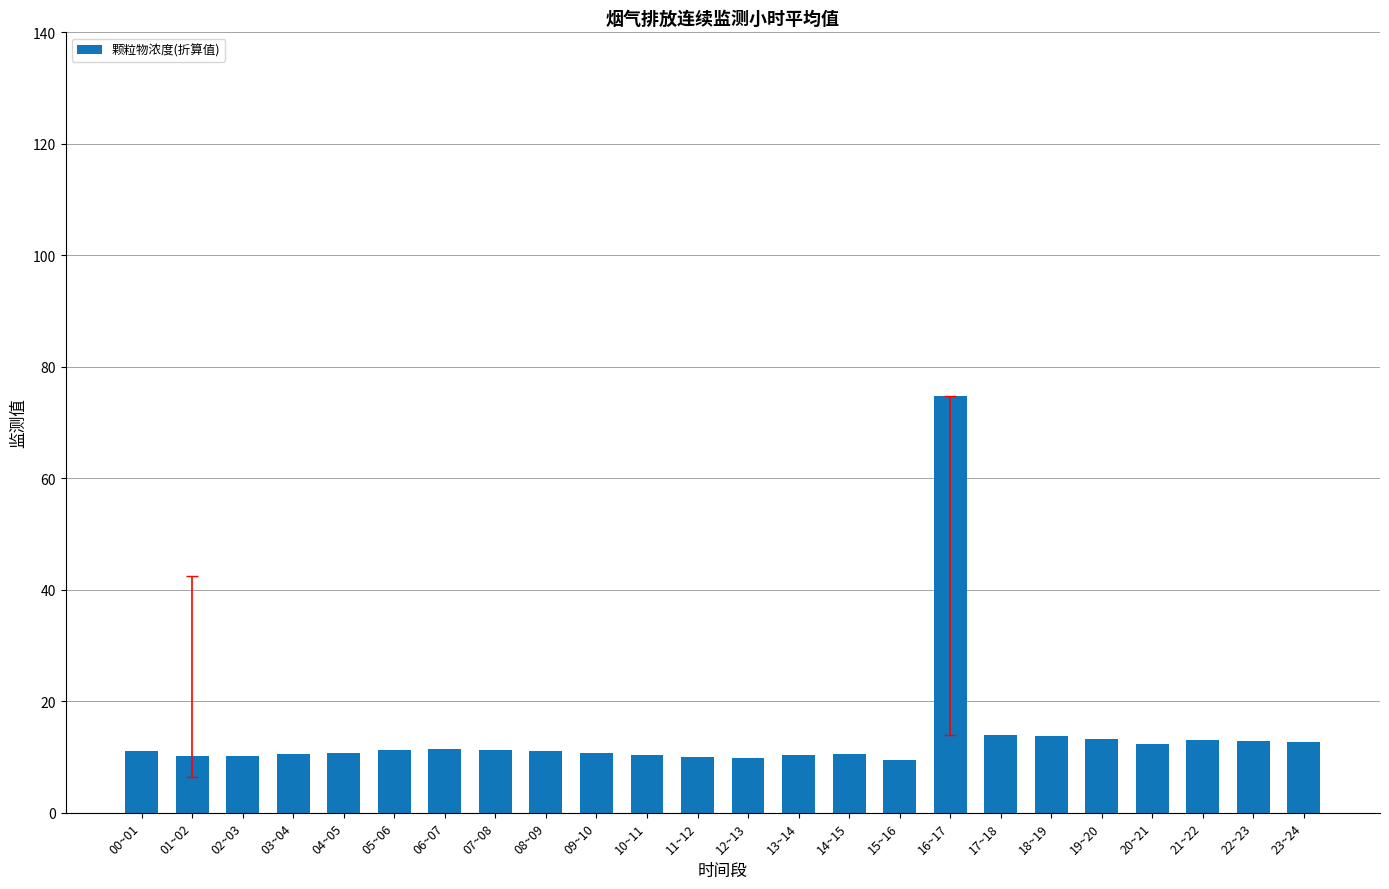

What position from the right is 16~17?

8